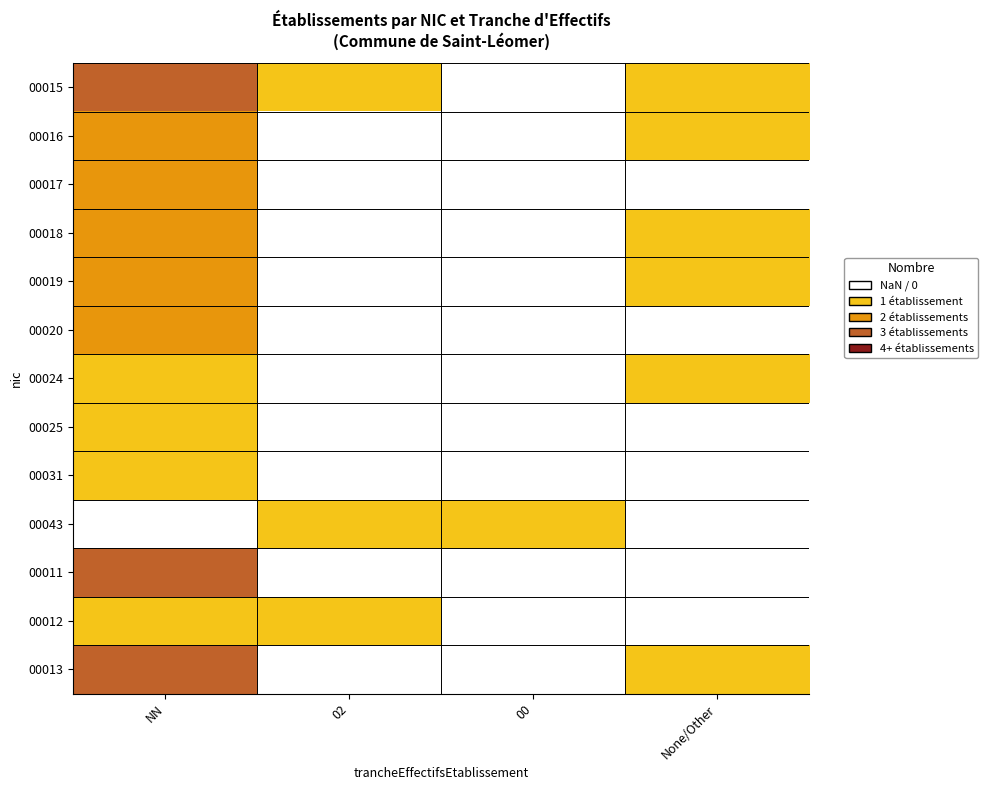

Where is 00011 nearest to the value 3?

NN